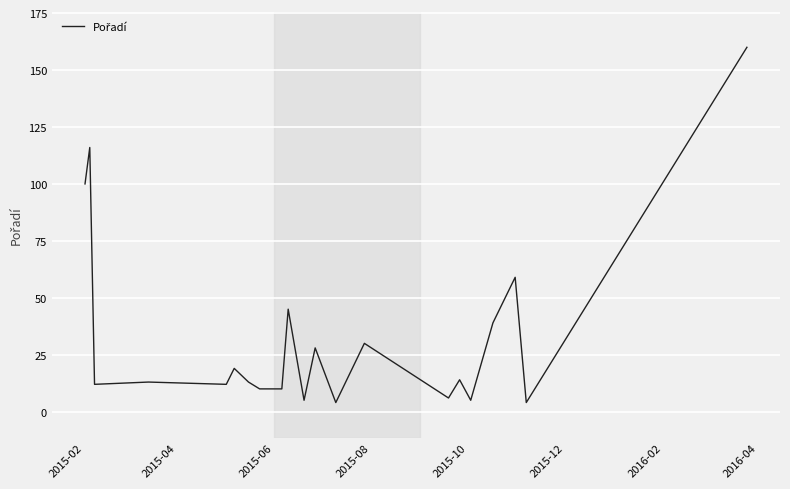

What is the greatest value displayed?

160